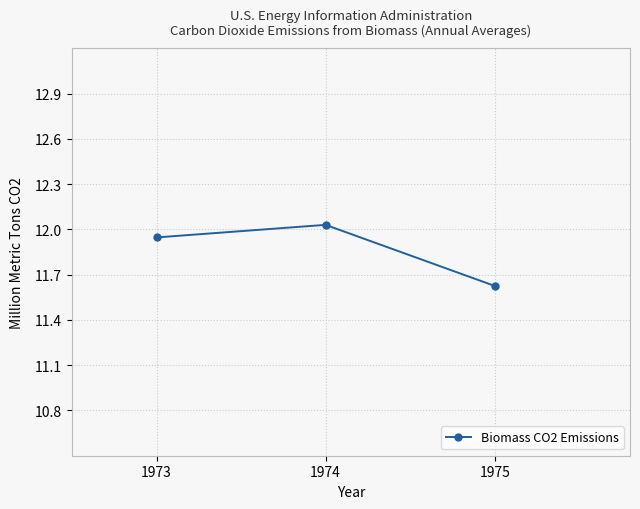

What is the smallest value displayed?

11.6